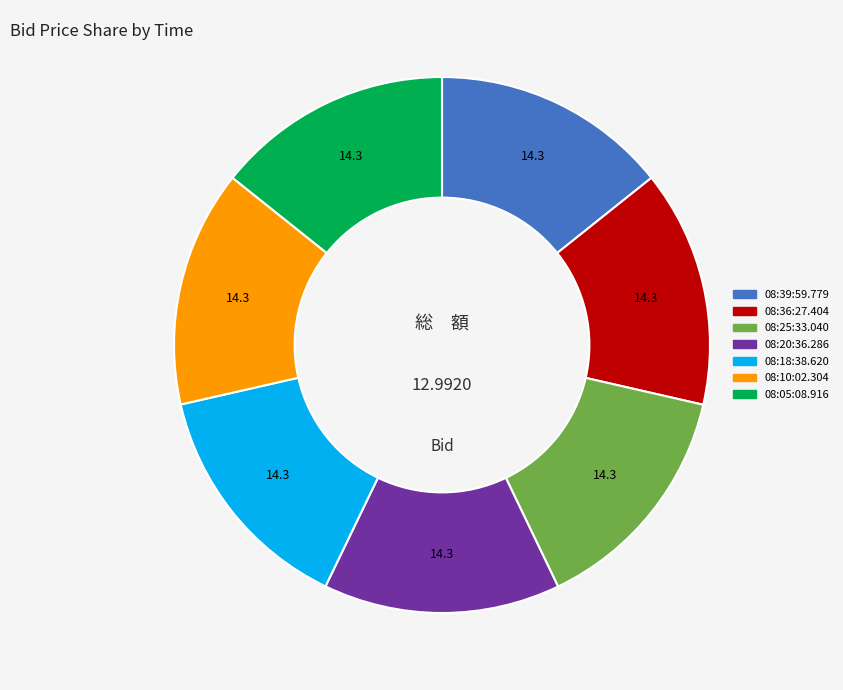

Is the sum of 08:39:59.779 and 08:20:36.286 greater than half?

No